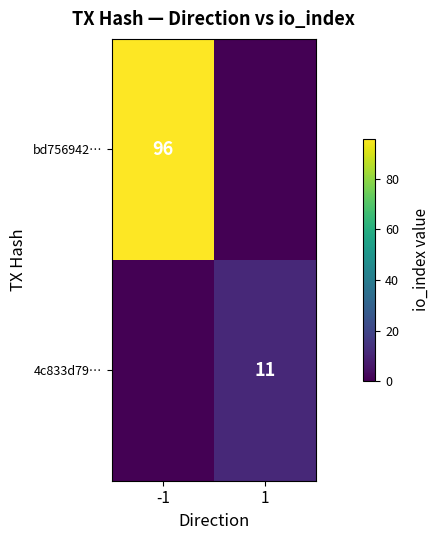

True or false: bd756942… has a value of 96 at -1.

True